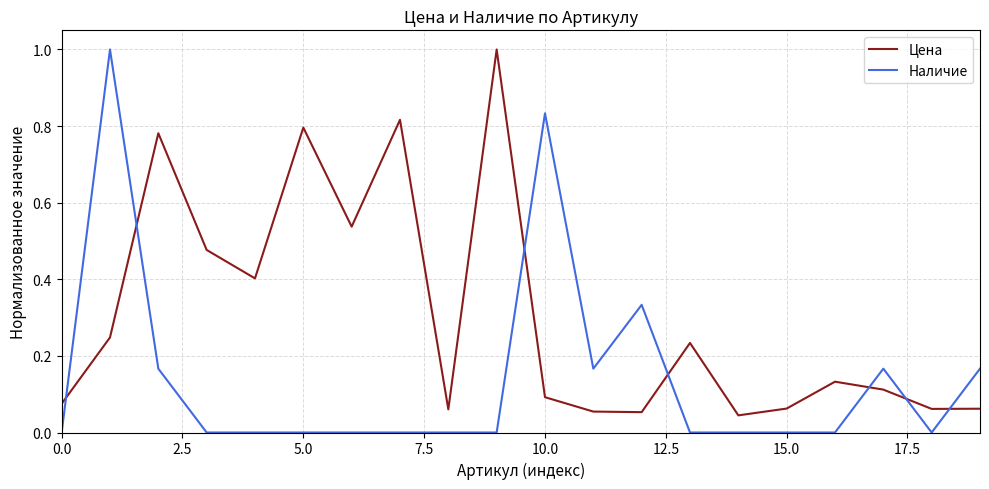

What is the difference between the maximum and minimum values in the Наличие series?

1.0